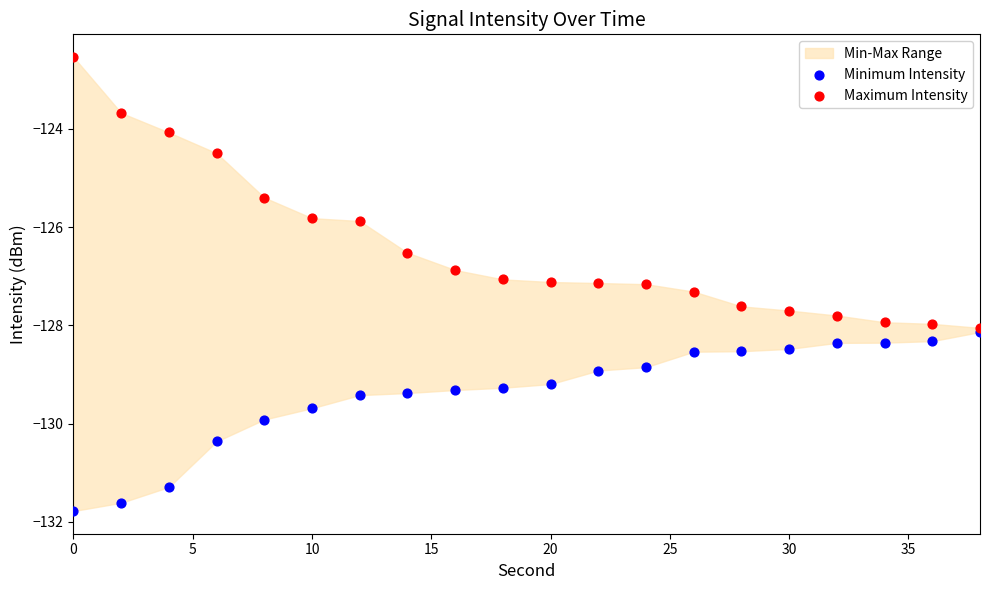

Which series has the largest Y range (max minus min)?

Maximum Intensity